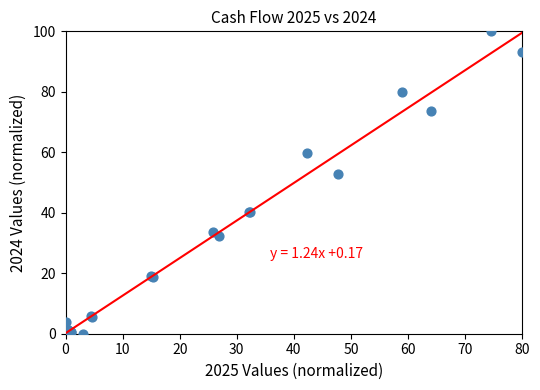

What Y value in the scatter plot is closest to 50?

53.0